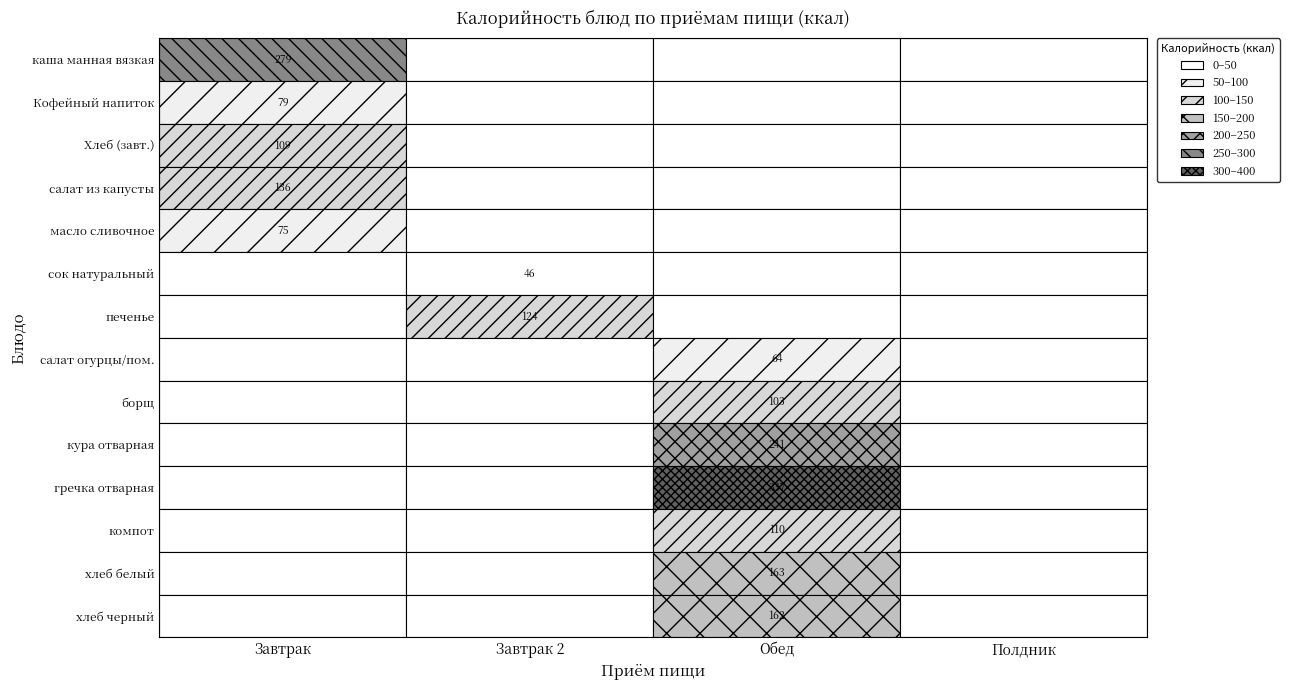

Which series has the widest spread of values?

гречка отварная